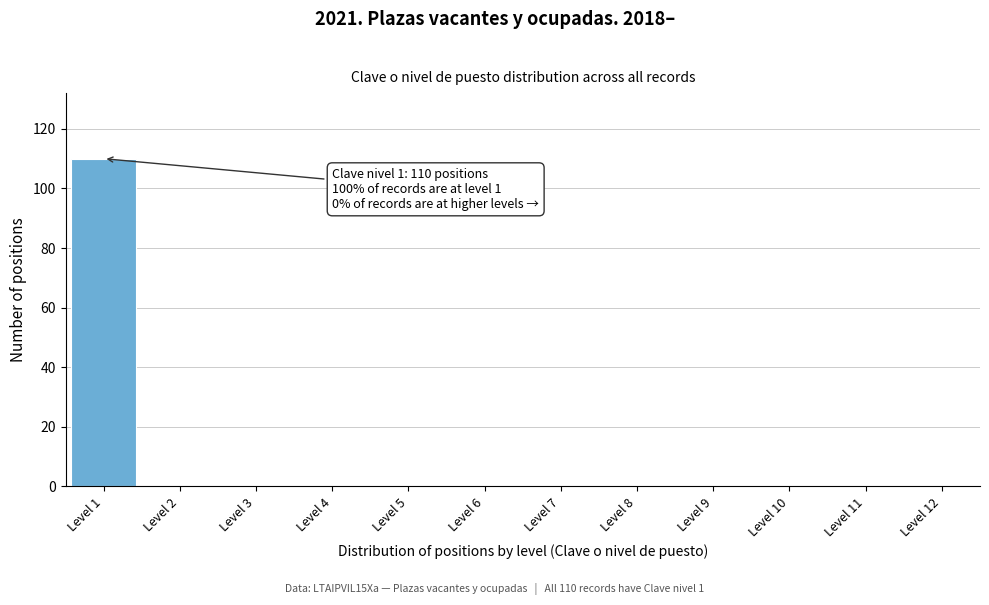

Reading right to left, list all the values displayed in this chart.

Level 12=0	Level 11=0	Level 10=0	Level 9=0	Level 8=0	Level 7=0	Level 6=0	Level 5=0	Level 4=0	Level 3=0	Level 2=0	Level 1=110